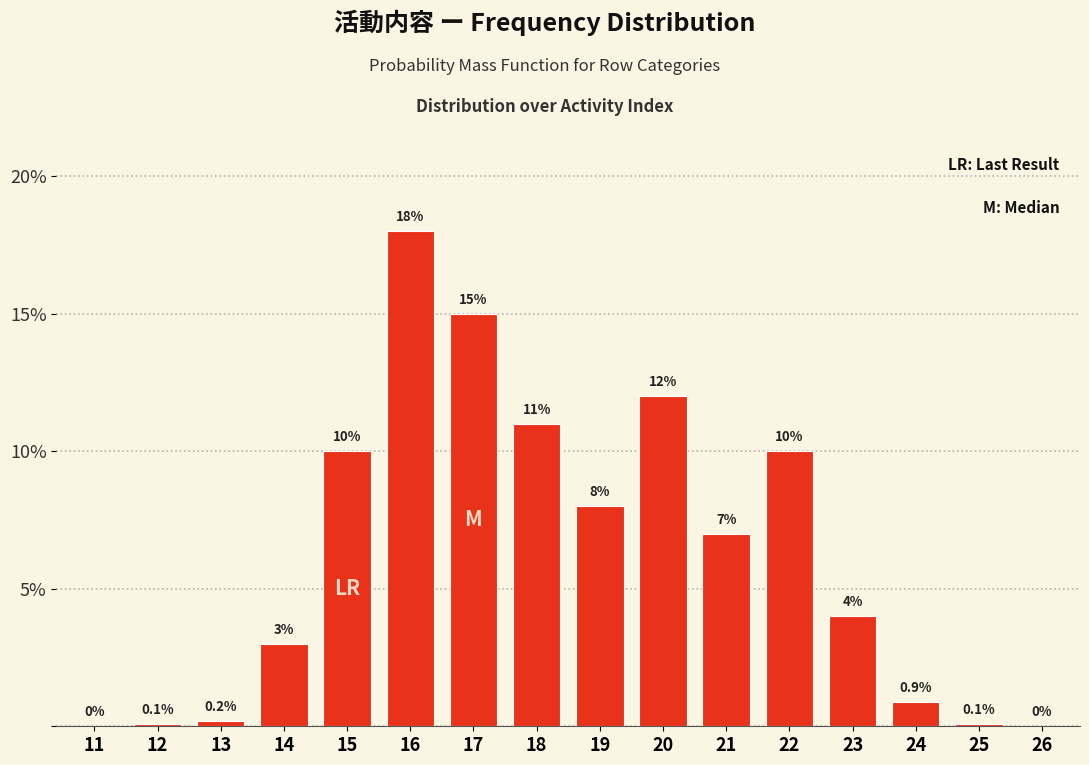

Reading left to right, transcribe all the data shown in this chart.

11=0.0	12=0.1	13=0.2	14=3.0	15=10.0	16=18.0	17=15.0	18=11.0	19=8.0	20=12.0	21=7.0	22=10.0	23=4.0	24=0.9	25=0.1	26=0.0